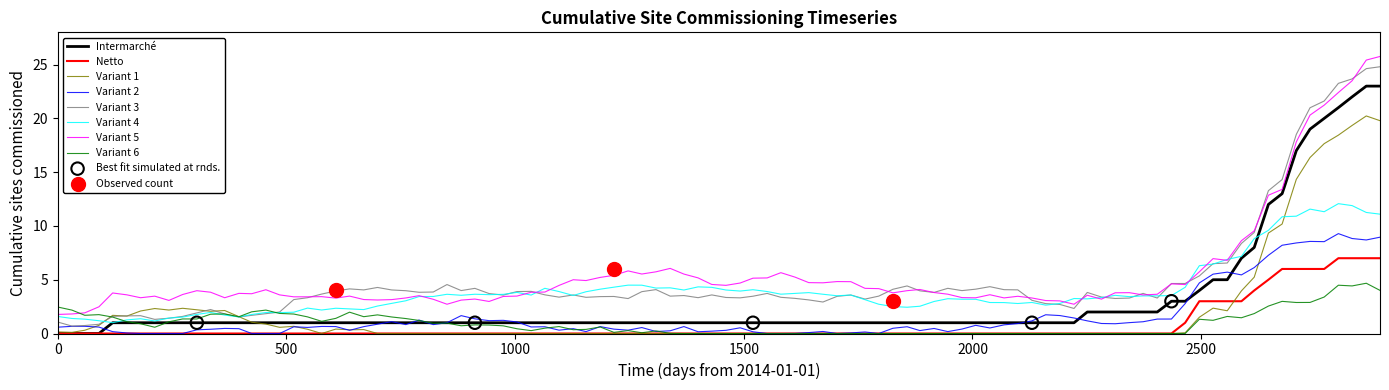

What is the lowest value of the Variant 3 series?

0.7